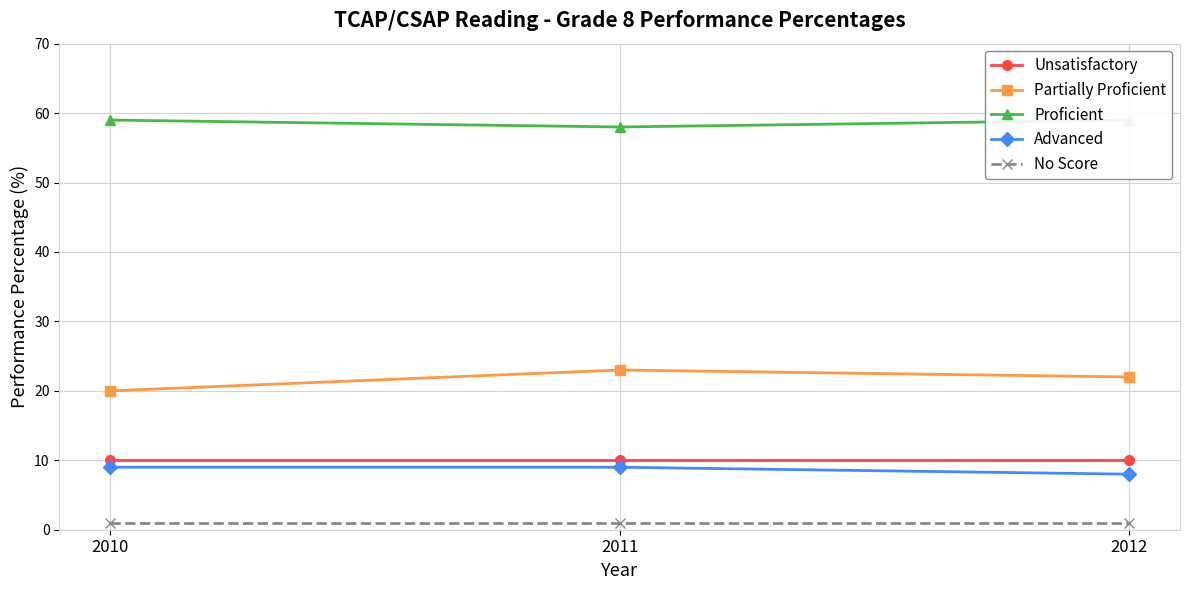

Read the Partially Proficient value at 2011.

23